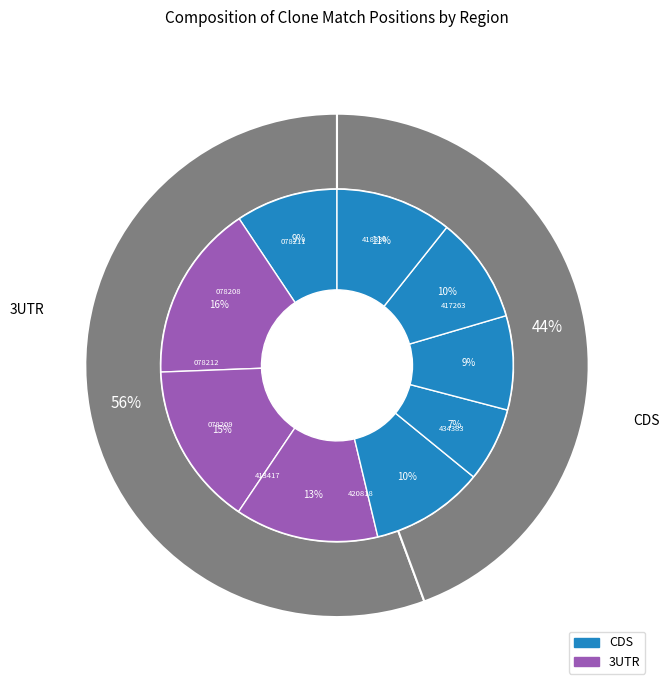

To the nearest percent, what is the average slice percentage?

11%